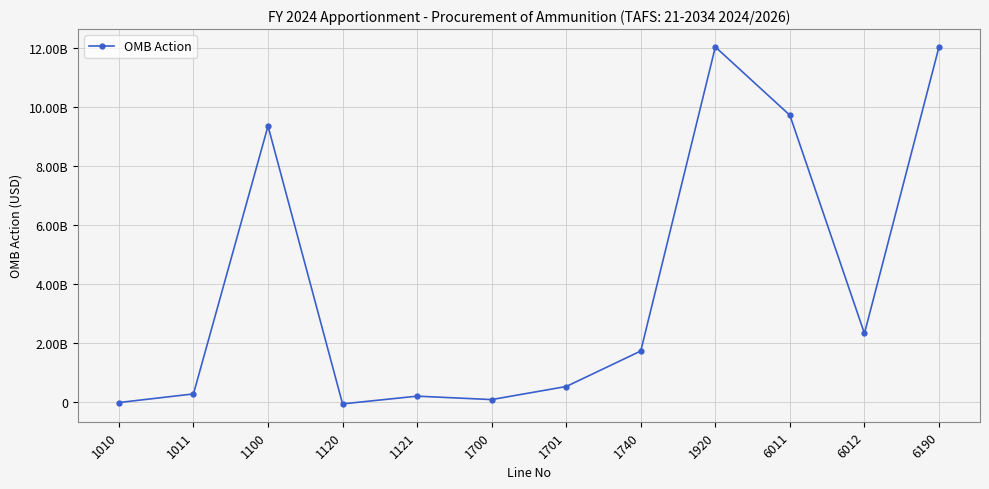

What is the average value?

4013659333